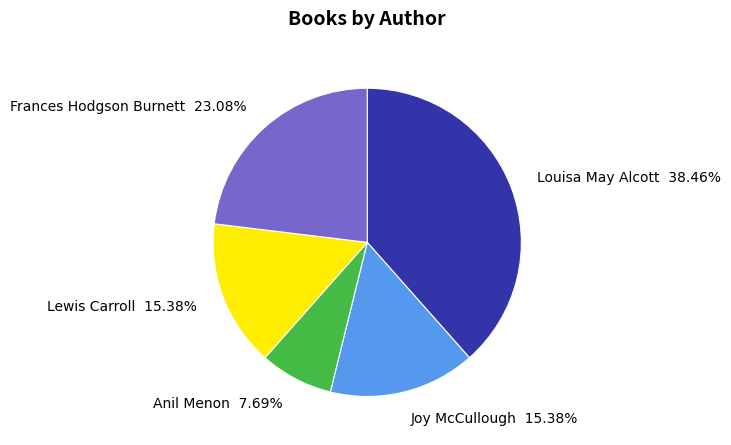

Is there a majority slice in this chart?

No